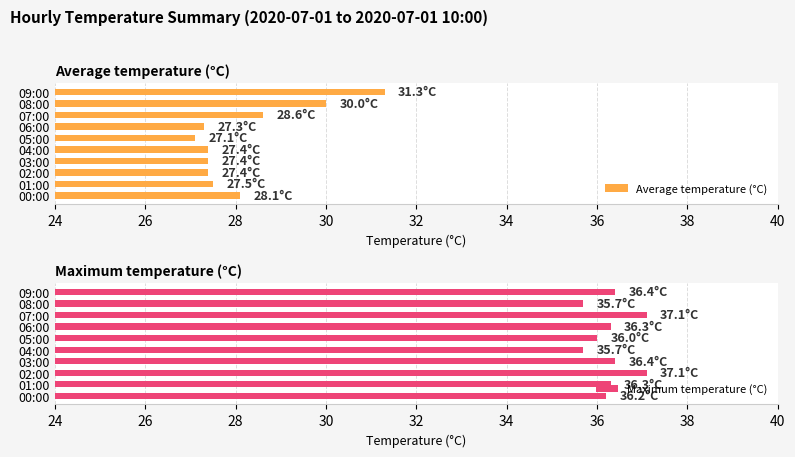

What is the minimum value for Average temperature (°C)?

27.1